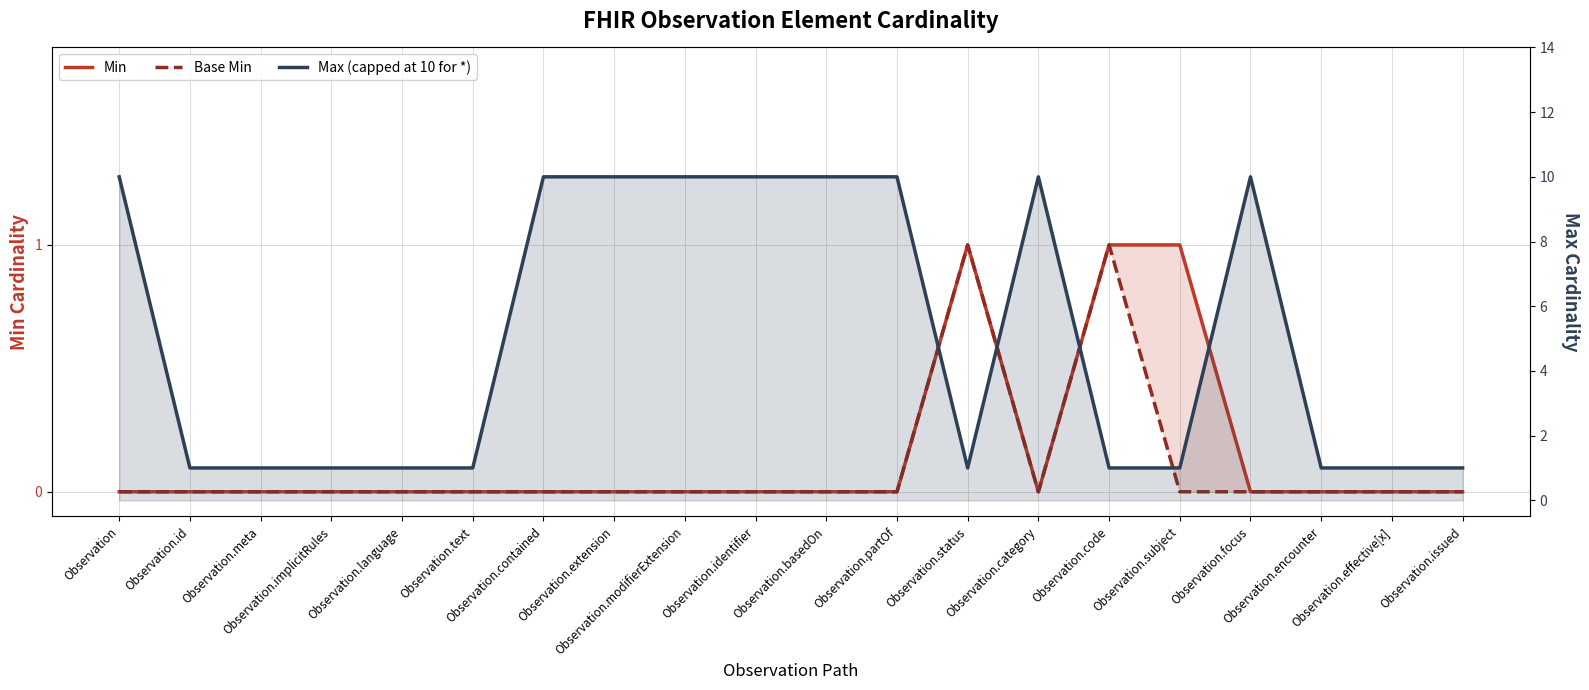

What is the label of the 15th point from the right?

Observation.text